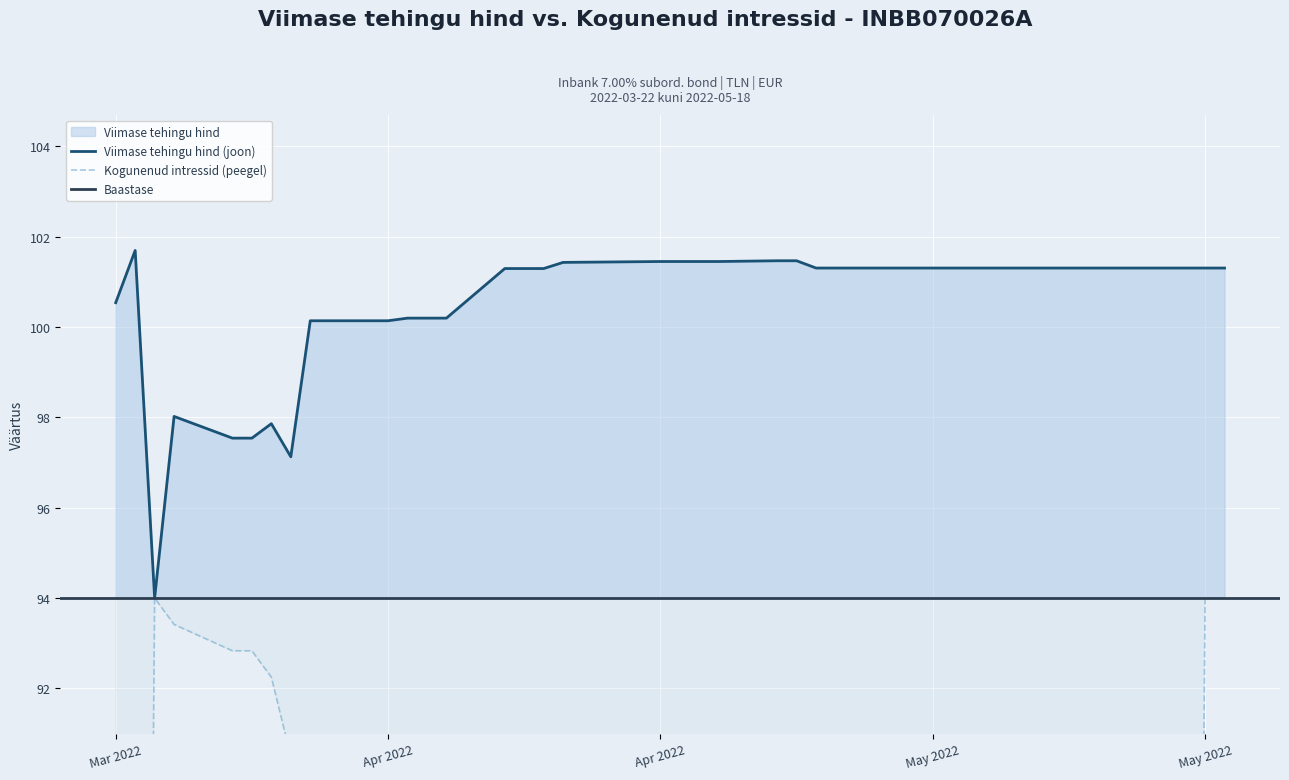

How many interior local peaks does the Viimase tehingu hind series have?

3